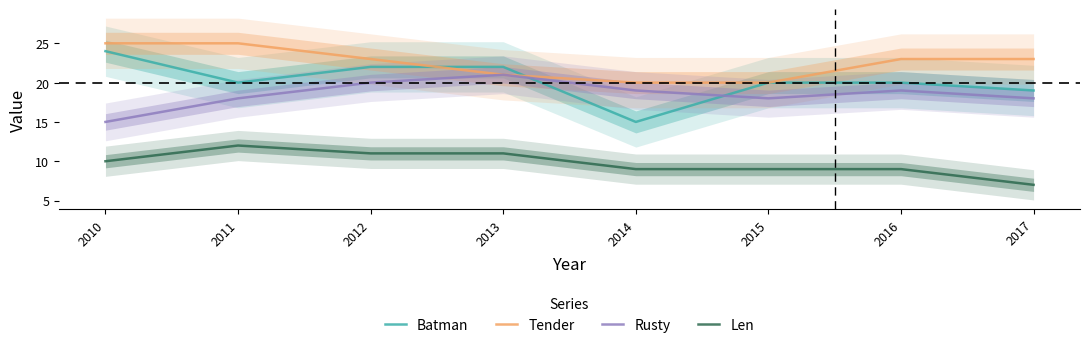

In Len, how many points are higher than both neighbors (excluding endpoints)?

1